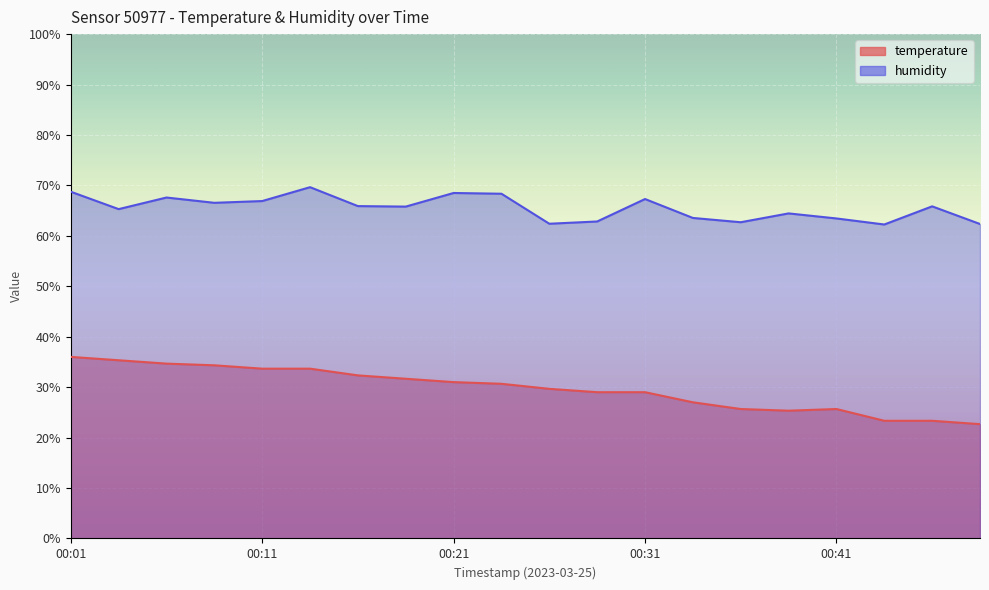

What are all the series names shown in the legend?

temperature, humidity